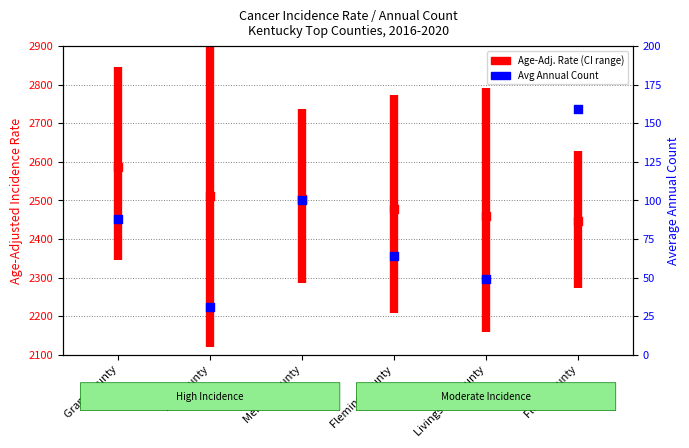

Which series has the largest Y range (max minus min)?

Age-Adjusted Incidence Rate